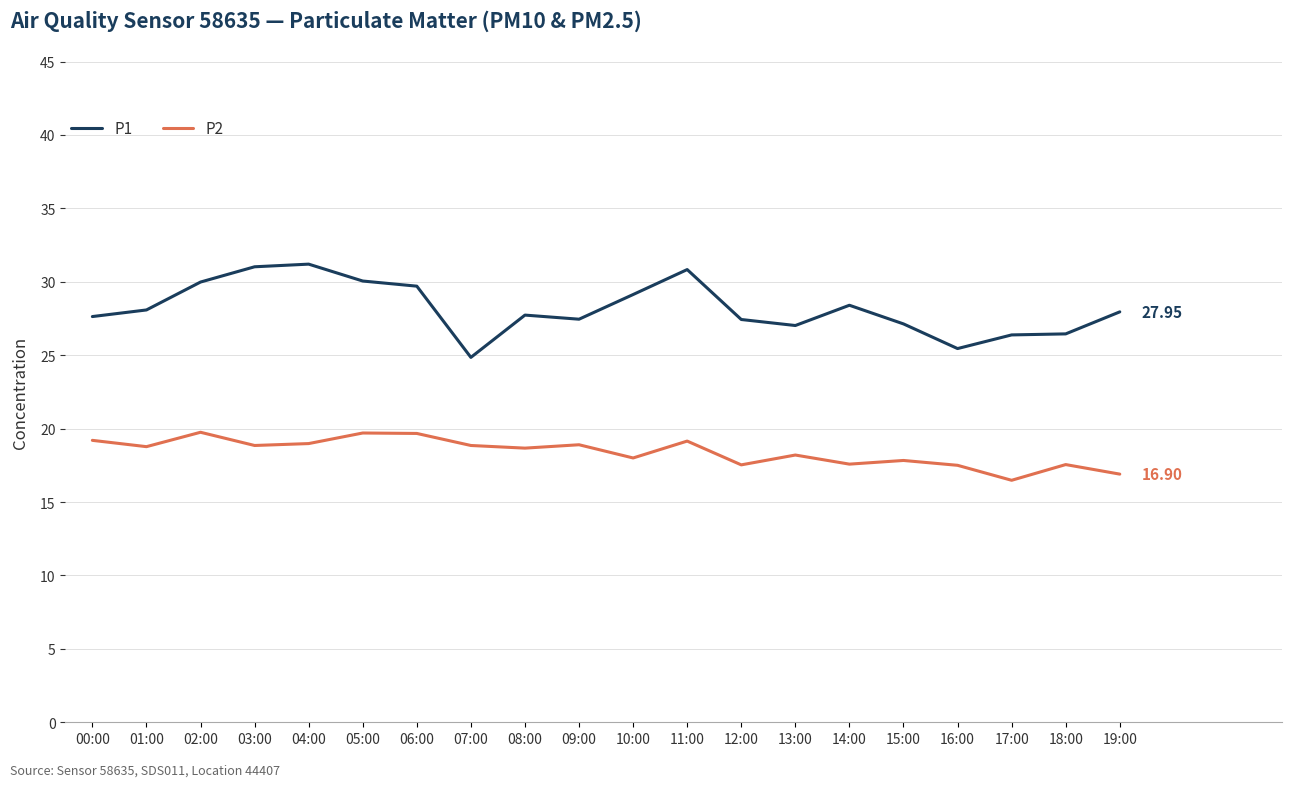

Is it true that P2 equals 26.5 at 12:00?

False